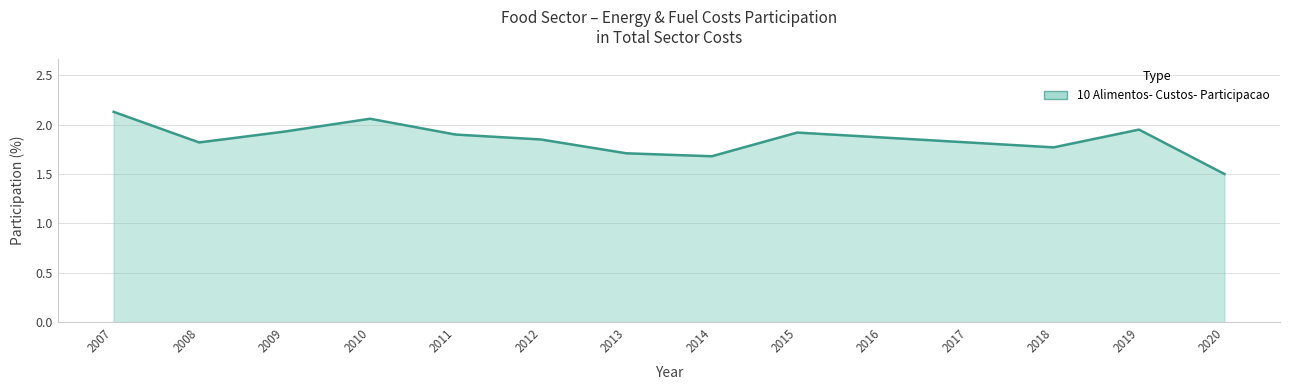

What is the change in value from 2014 to 2015?

+0.2